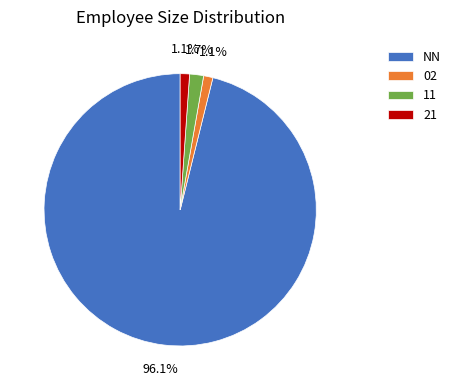

How many segments does this pie chart have?

4